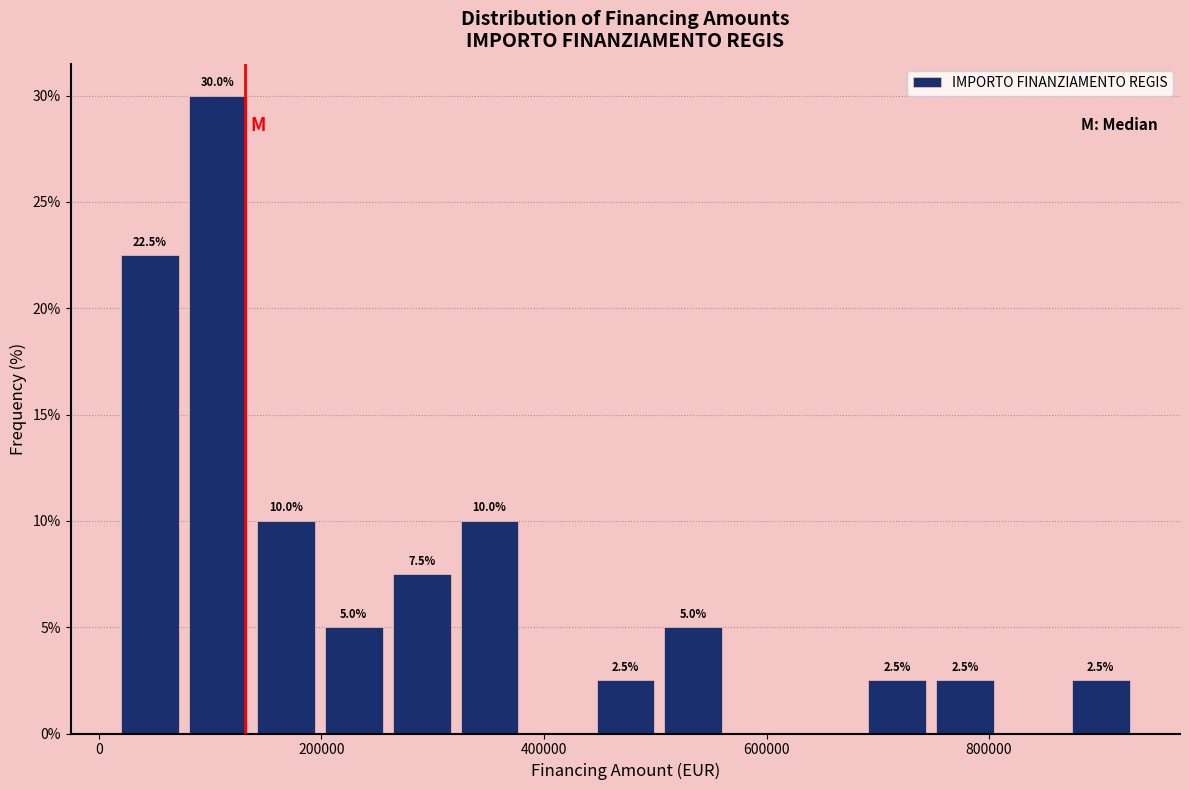

Read against the x-axis, roughly where is the centre of the tallest bar?

100000